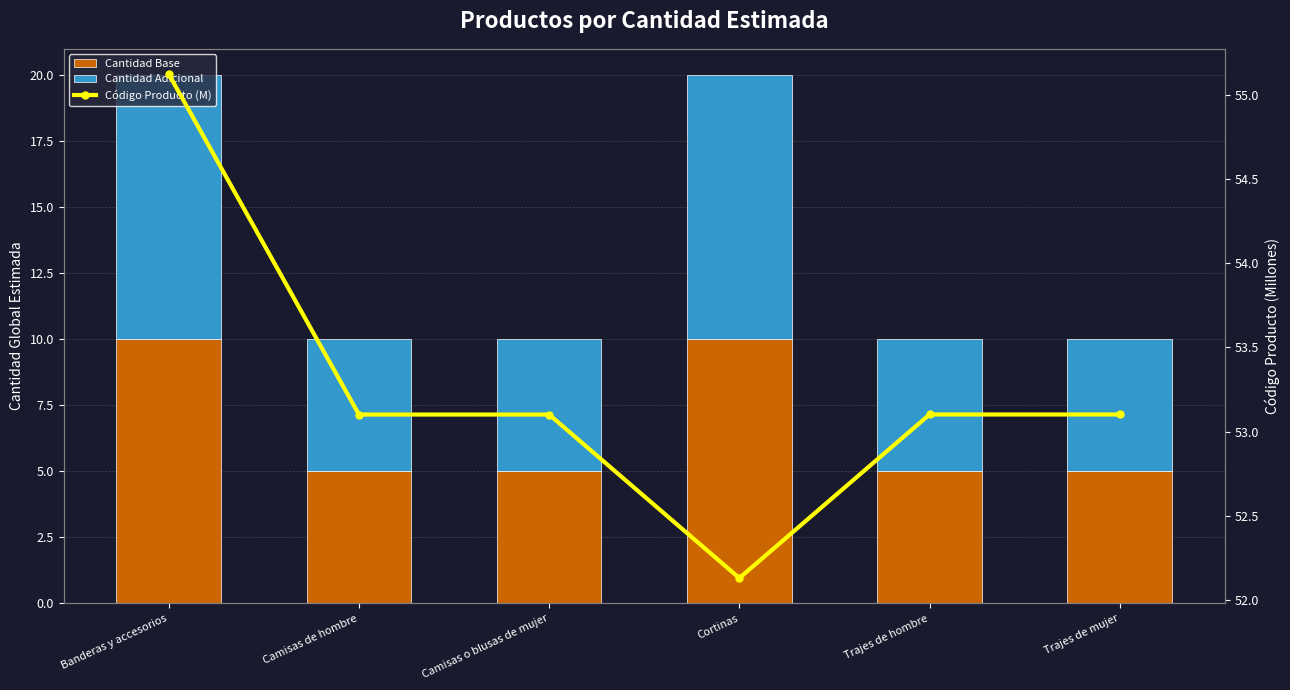

What is the smallest value displayed?

5.0